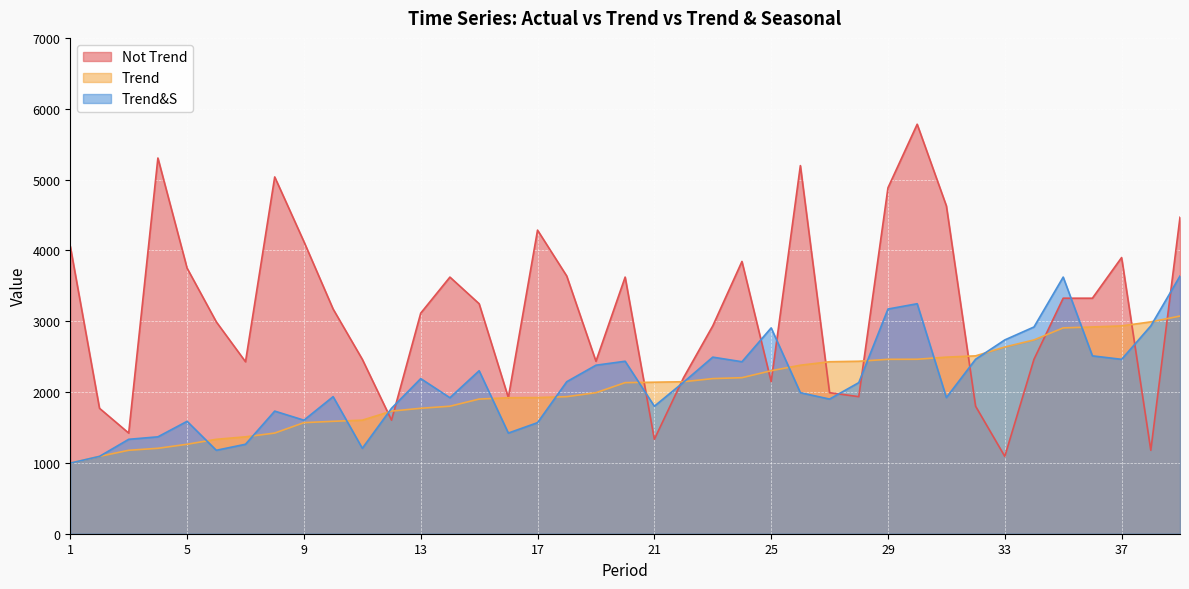

After their last crossing, which series has the higher values: Trend&S or Not Trend?

Not Trend